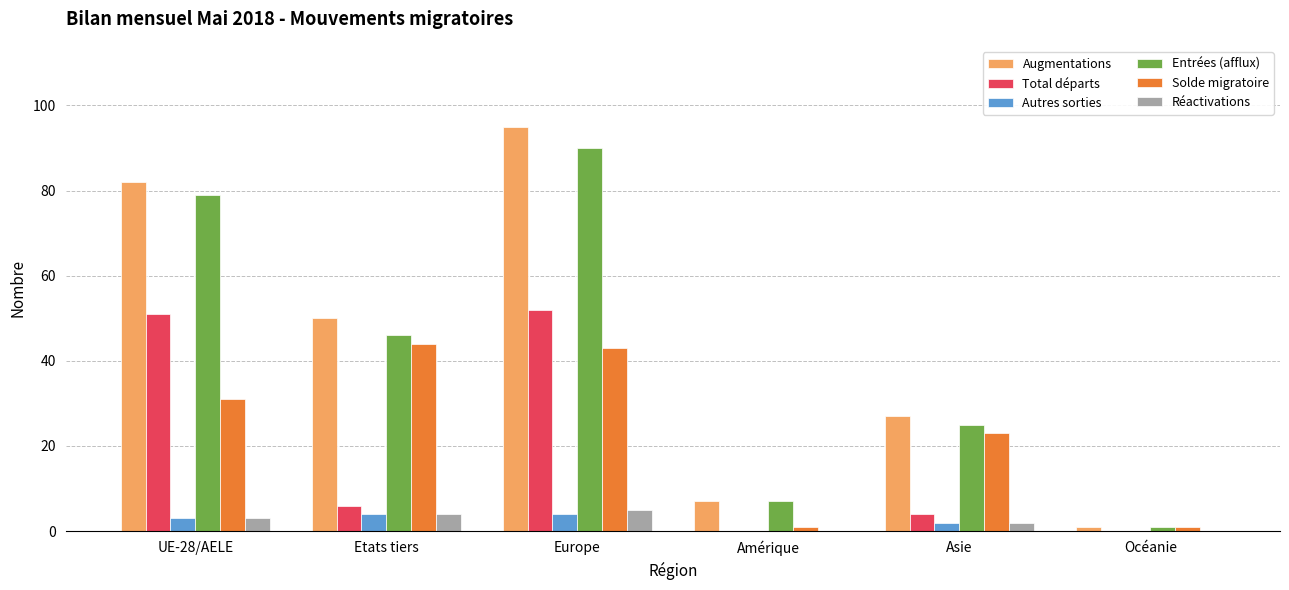

What is the sum of all Total départs values?

113